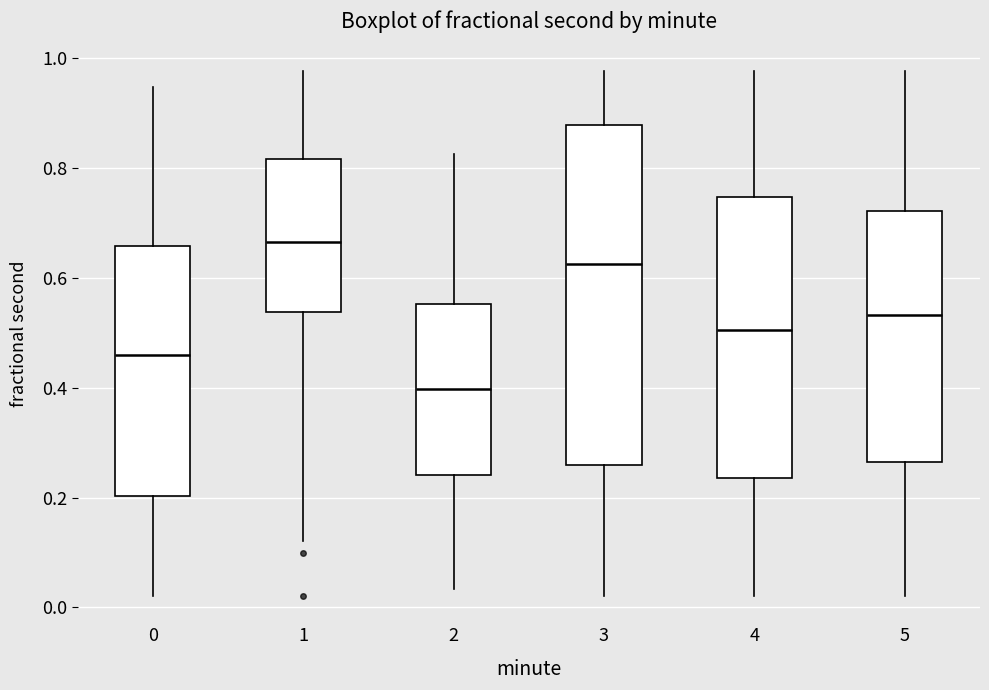

Which box has the lowest median line?

2